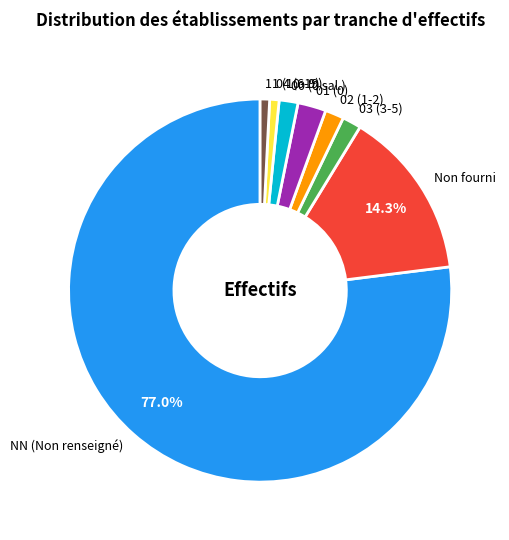

Which has a higher value, 11 (10-19) or NN (Non renseigné)?

NN (Non renseigné)